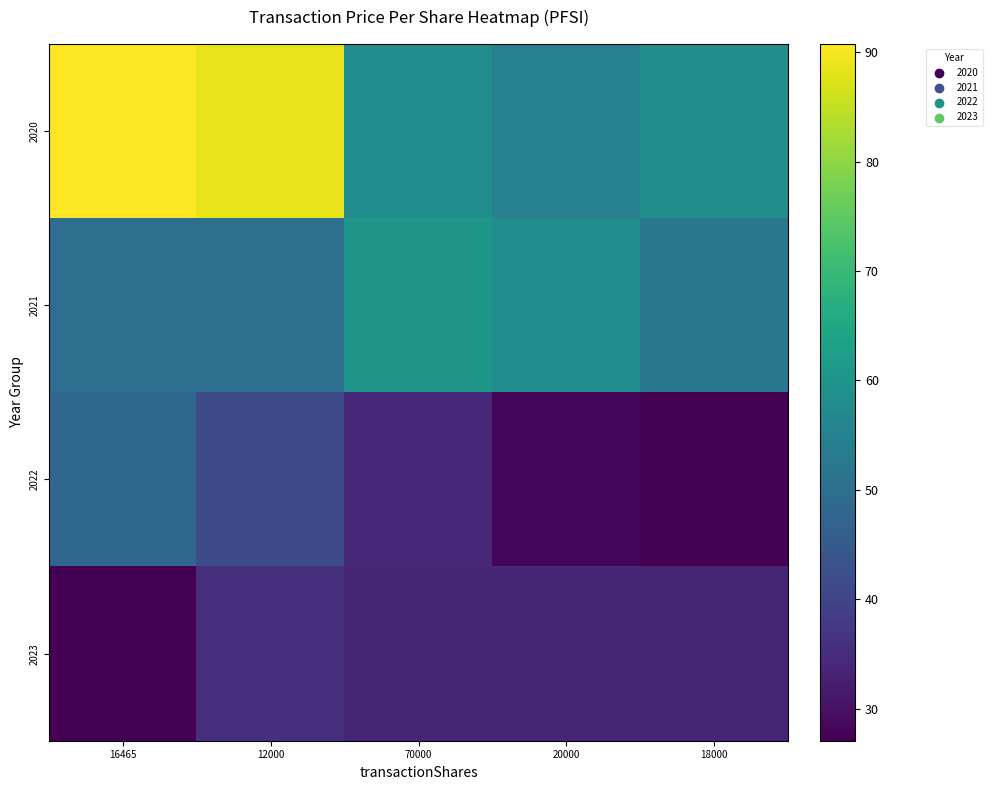

What is the difference between the highest and lowest values at 18000?

31.3